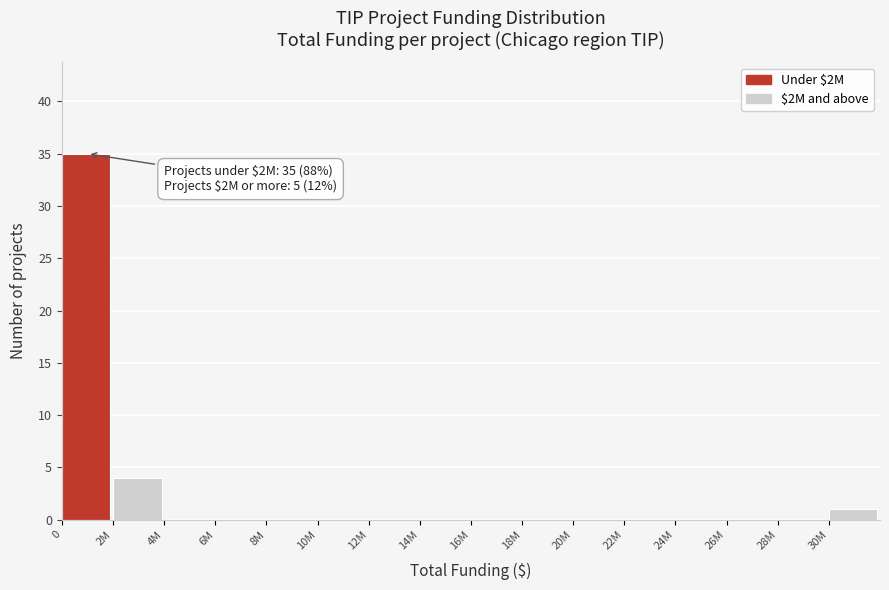

Reading left to right, extract all data points from this chart.

0=35	2M=4	4M=0	6M=0	8M=0	10M=0	12M=0	14M=0	16M=0	18M=0	20M=0	22M=0	24M=0	26M=0	28M=0	30M=1